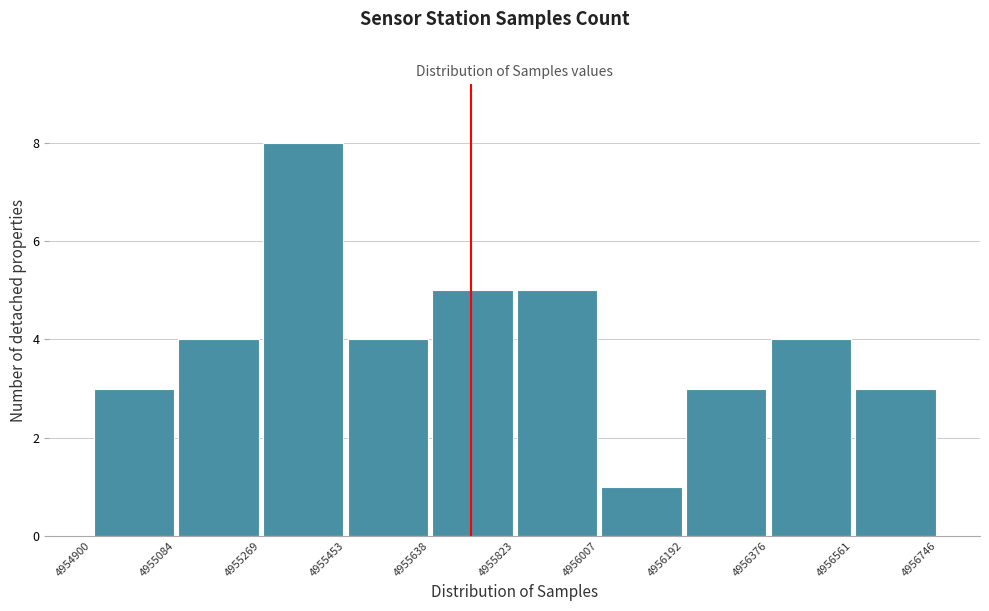

Which range on the x-axis has the tallest bar?

4955269 to 4955453